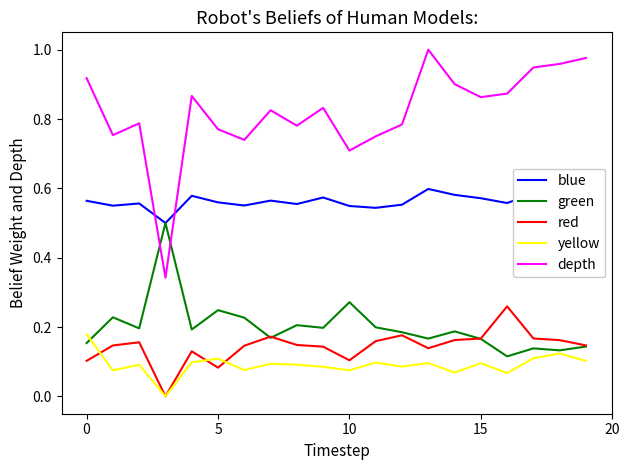

True or false: green has more than 1 interior local peaks.

True